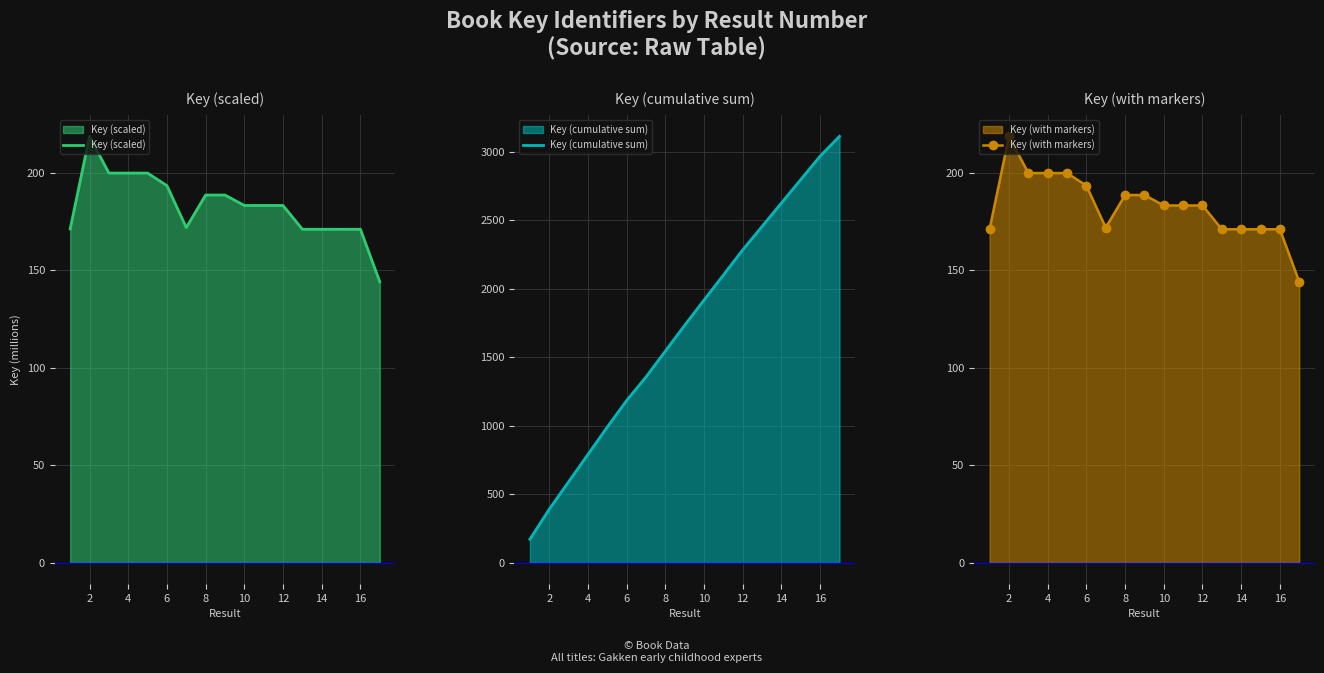

The Key (scaled) series shows 193.5 at 6. True or false?

True